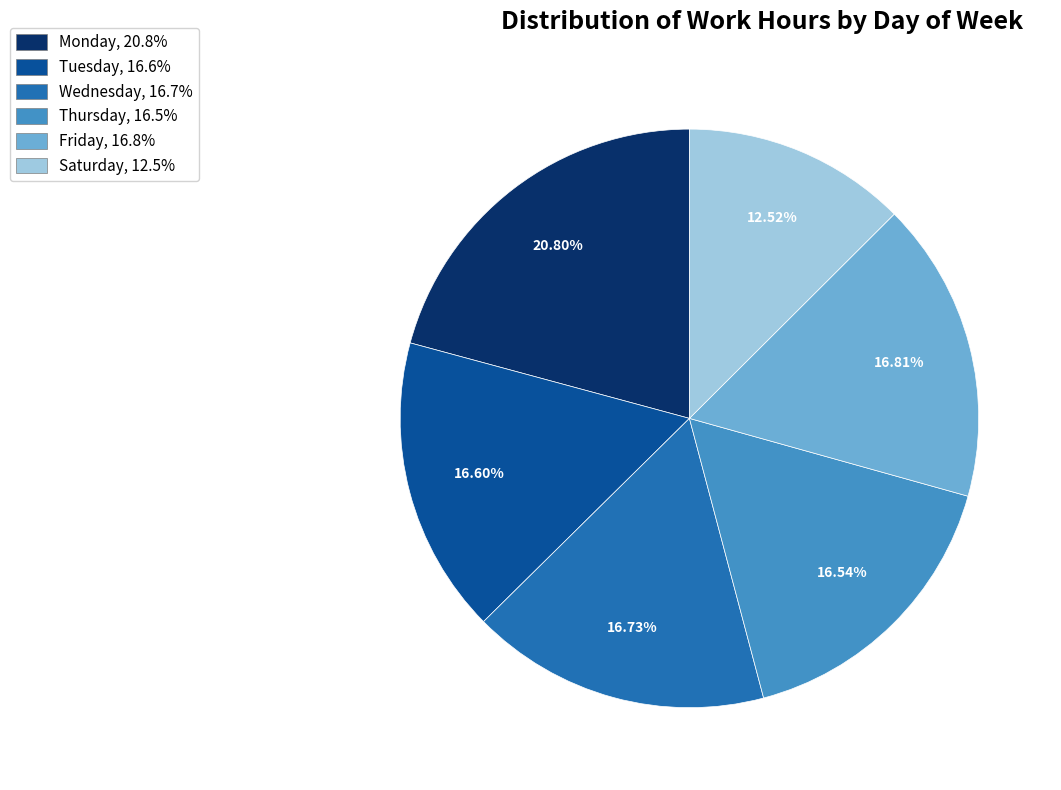

Approximately how many times larger is the value at Friday, 16.8% compared to Tuesday, 16.6%?

1.0